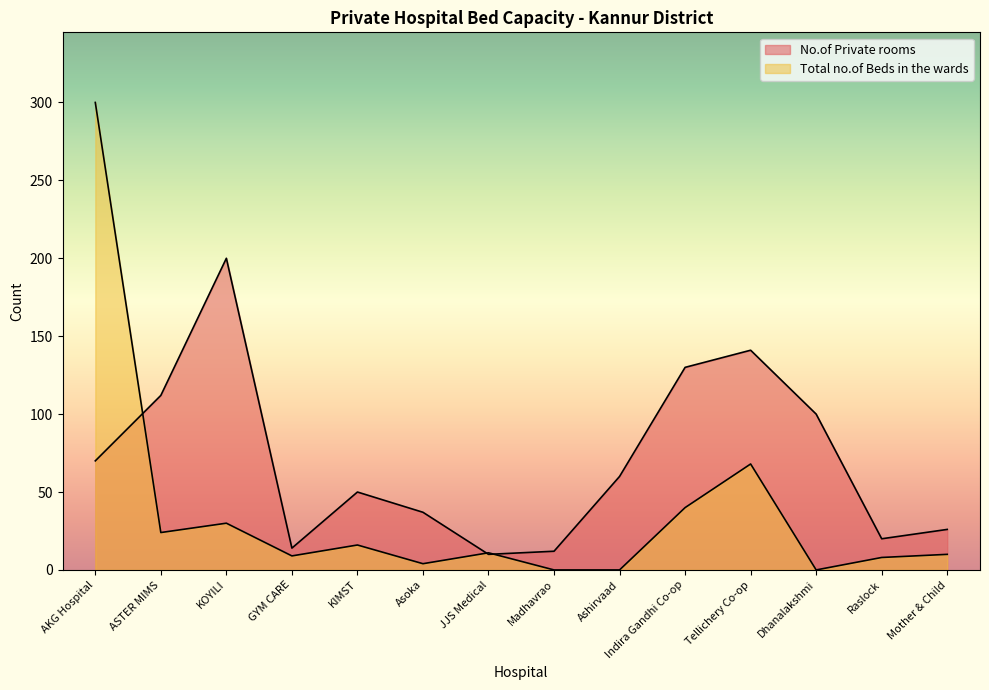

Is the value of No.of Private rooms at Madhavrao greater than the value of Total no.of Beds in the wards at GYM CARE?

Yes